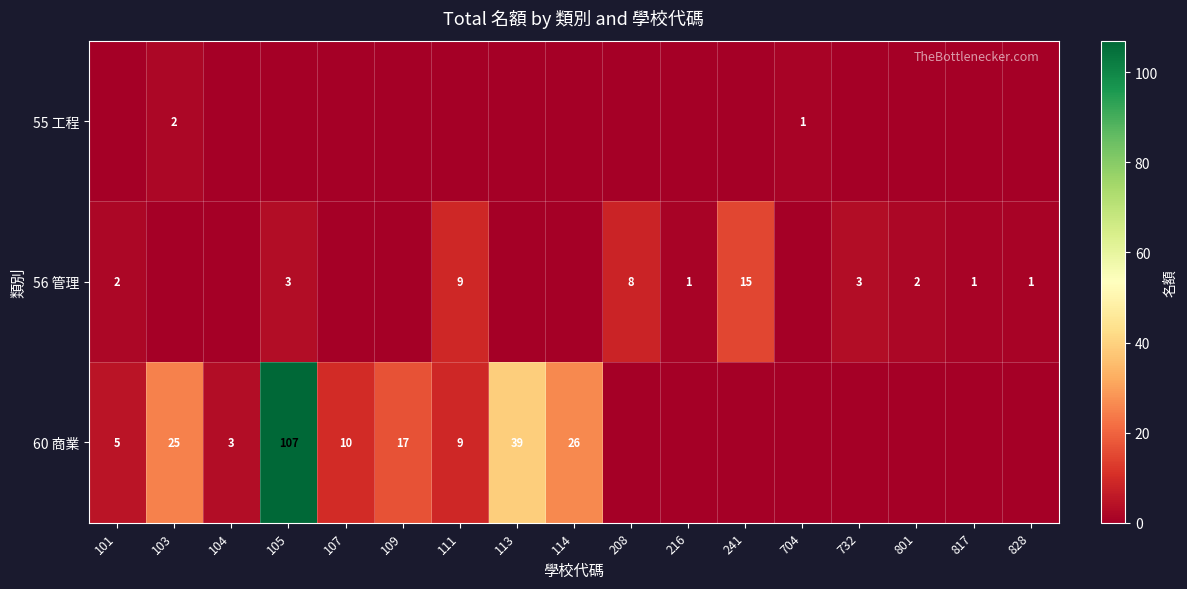

What is the sum of the 60 商業 values at 105 and 109?

124